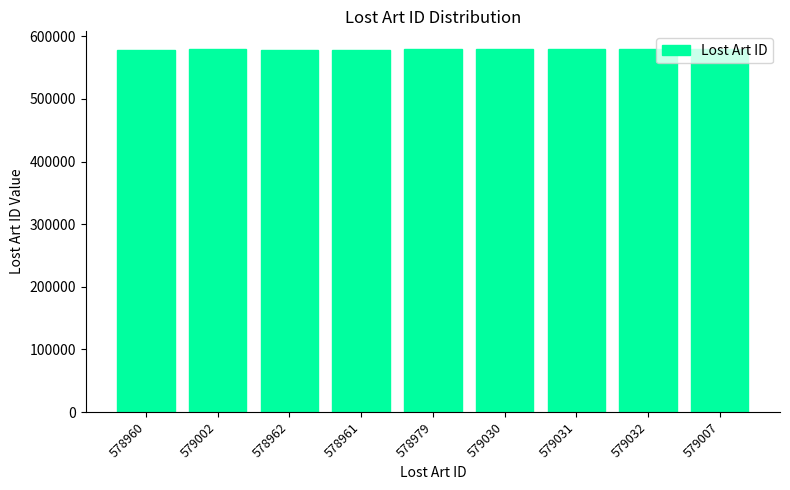

What is the ratio of the value at 579002 to the value at 579030?

1.0